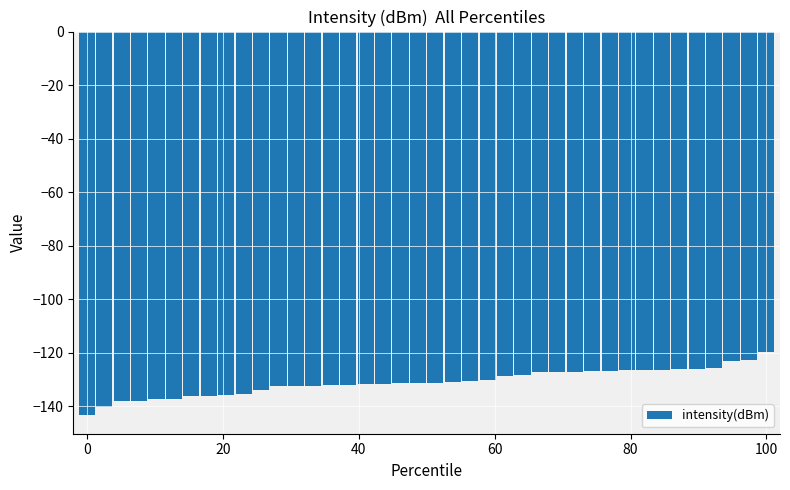

What is the average value?

-130.9